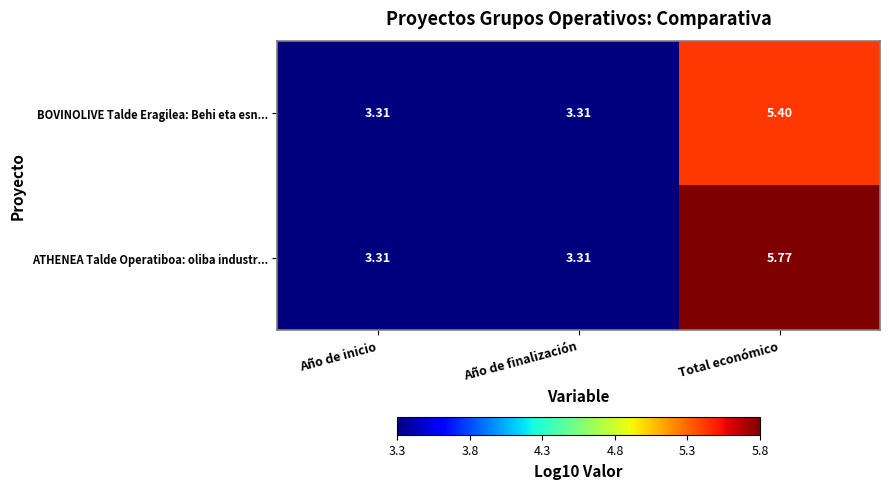

Rank the series by their maximum value, from lowest to highest.

BOVINOLIVE Talde Eragilea: Behi eta esn..., ATHENEA Talde Operatiboa: oliba industr...